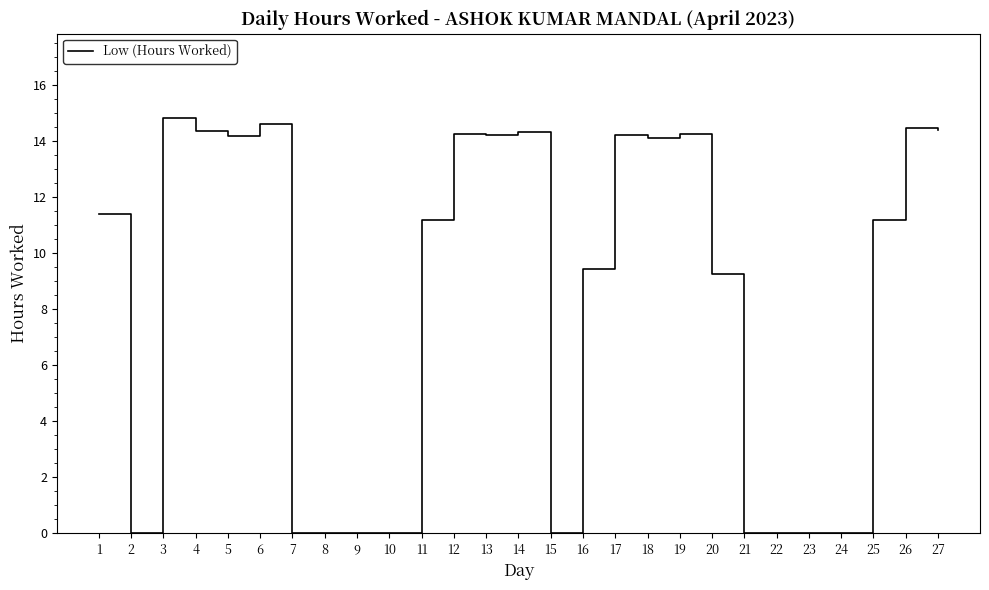

How many distinct data groups are displayed?

1